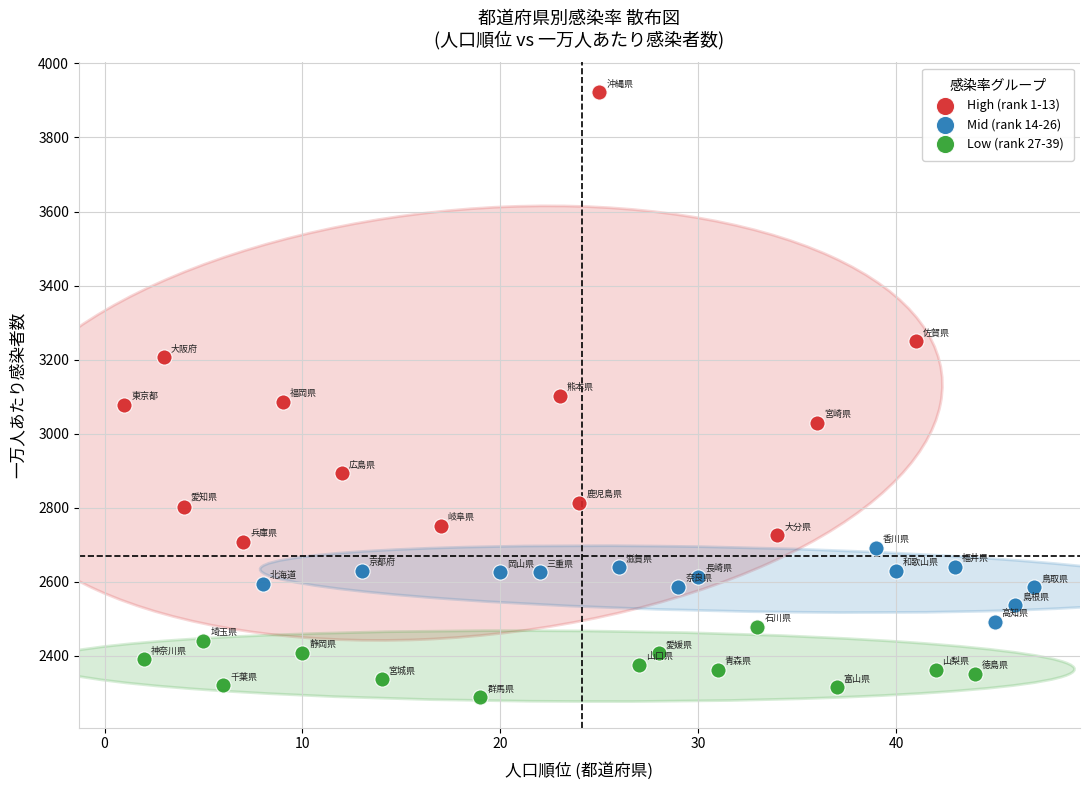

Which series contains the lowest Y value?

Low (rank 27-39)